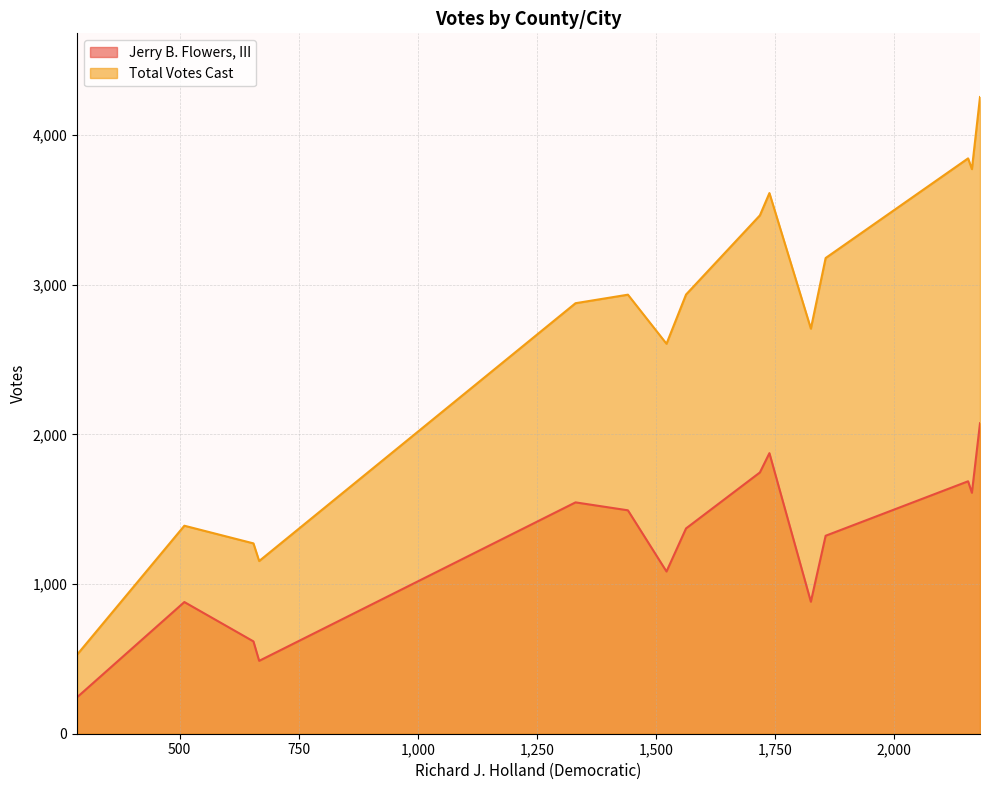

At how many categories does at least one series exceed 2377?

11